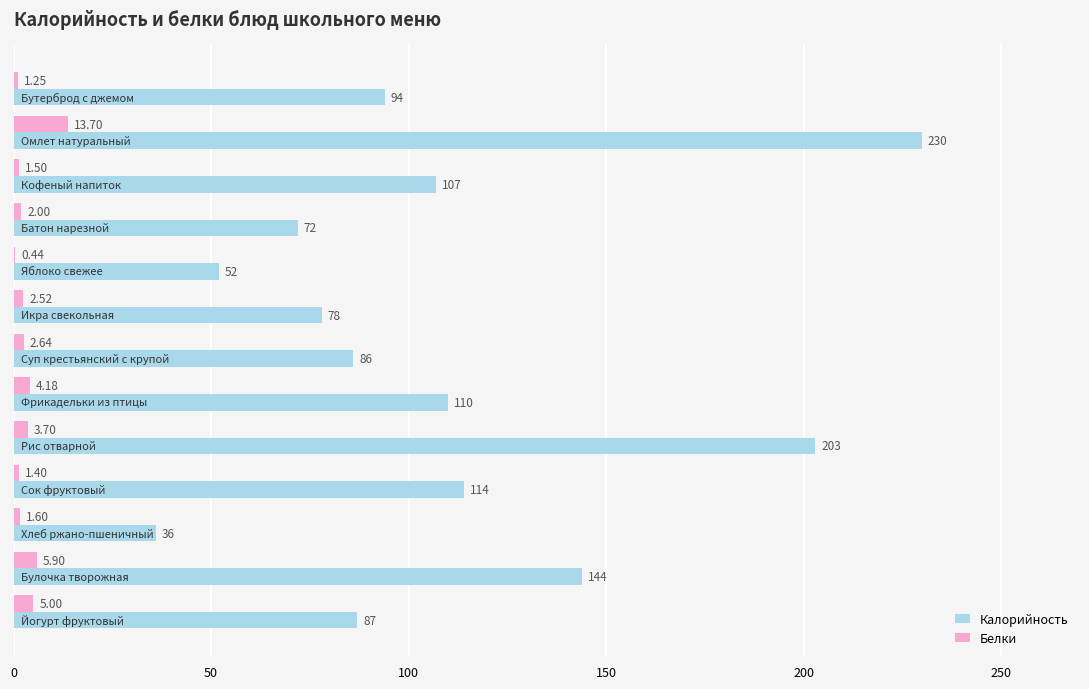

Which series has the largest total across all categories?

Калорийность